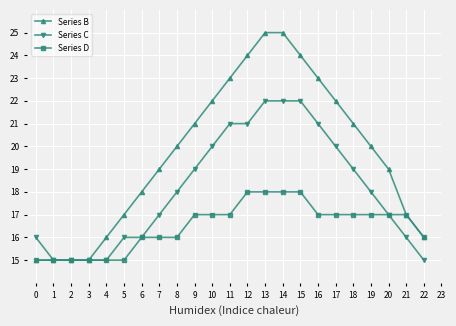

Reading left to right, list all the values displayed in this chart.

Series B: 15	15	15	15	16	17	18	19	20	21	22	23	24	25	25	24	23	22	21	20	19	17	16
Series C: 16	15	15	15	15	16	16	17	18	19	20	21	21	22	22	22	21	20	19	18	17	16	15
Series D: 15	15	15	15	15	15	16	16	16	17	17	17	18	18	18	18	17	17	17	17	17	17	16